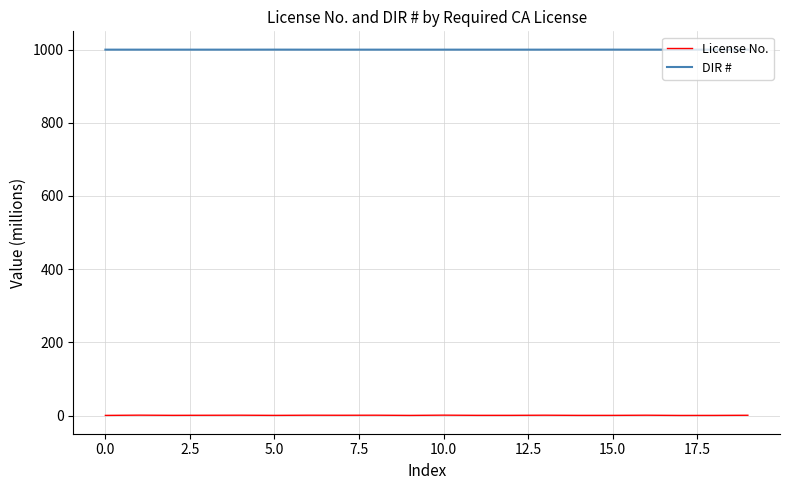

What is the greatest value displayed?

1000.1